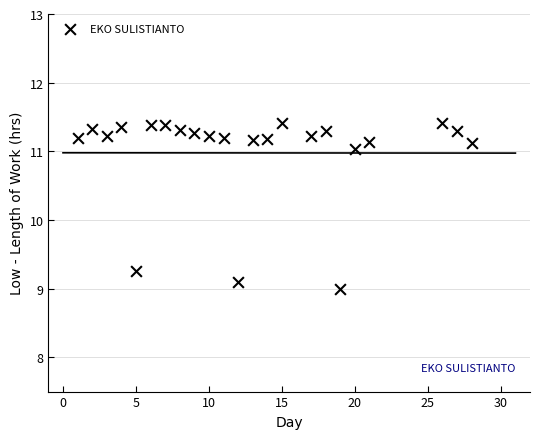

What is the range of X values (max minus min)?

27.0